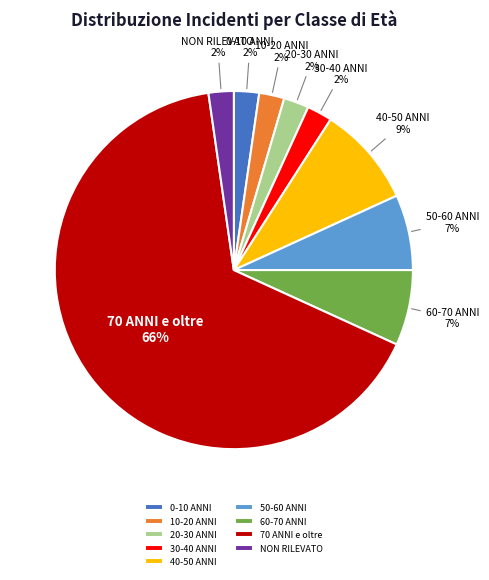

Count the number of slices in the pie.

9